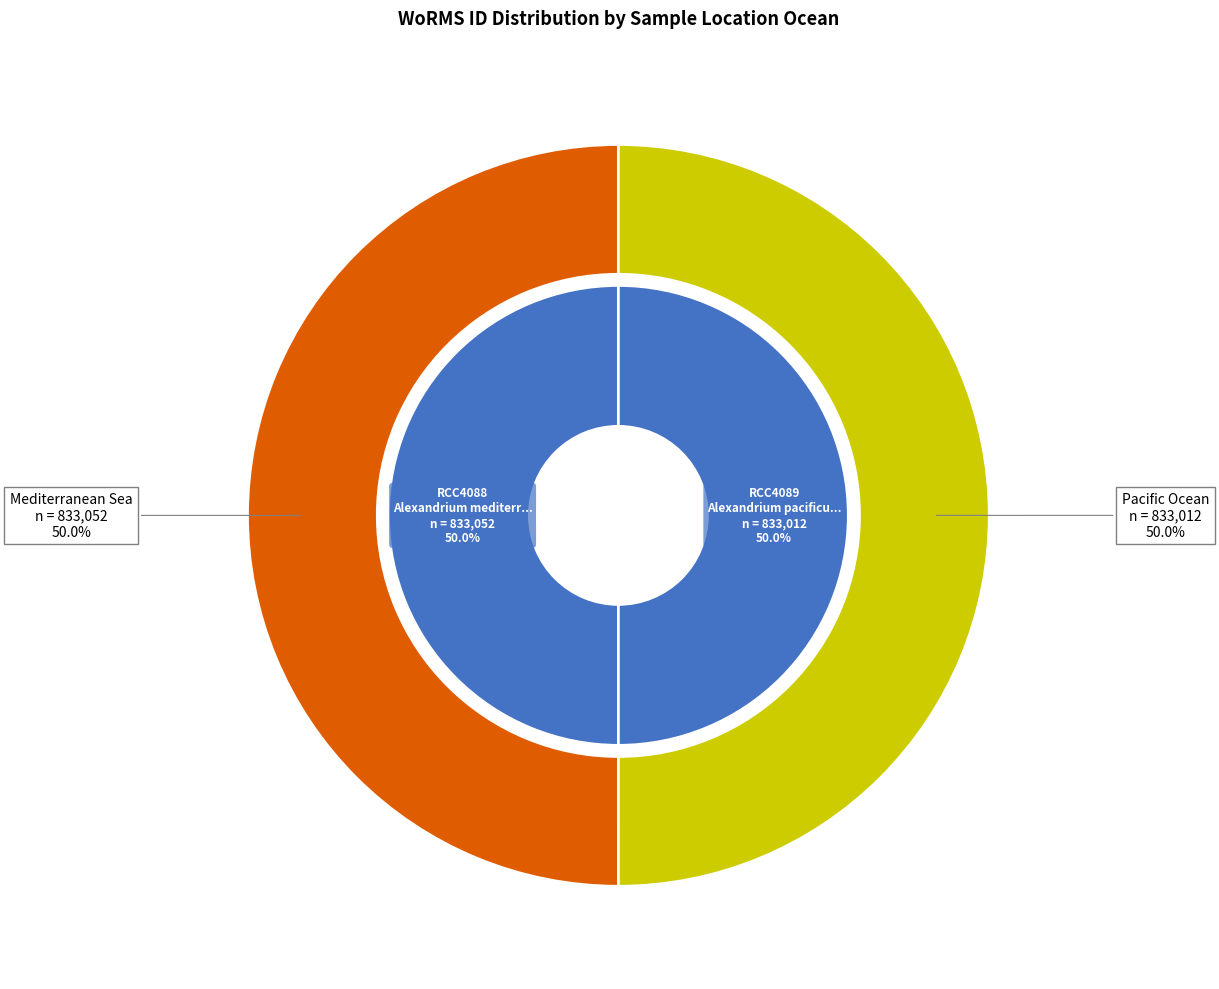

To the nearest percent, what portion does Mediterranean Sea represent?

50%